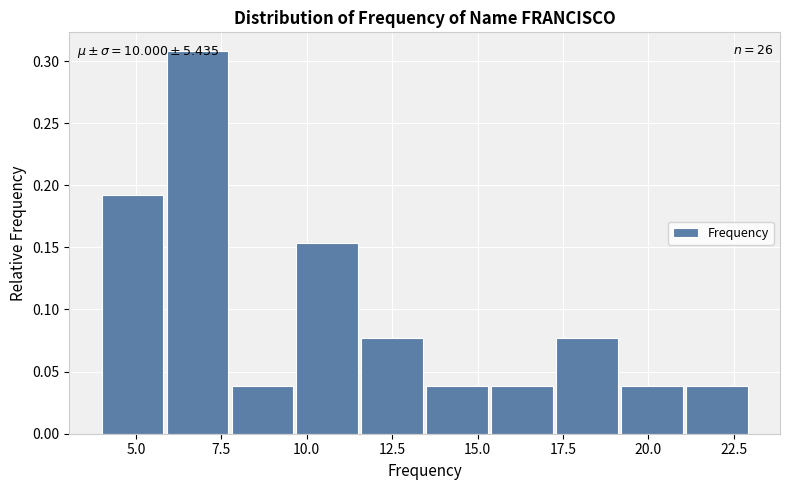

Read against the x-axis, roughly where is the centre of the tallest bar?

7.0